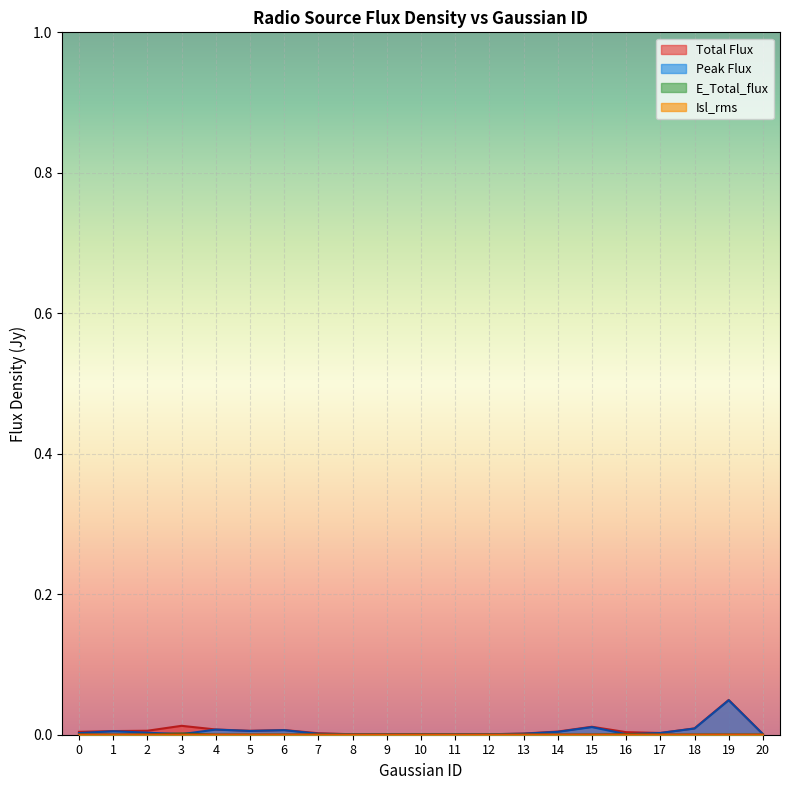

At which category does Isl_rms reach its first local peak?

3